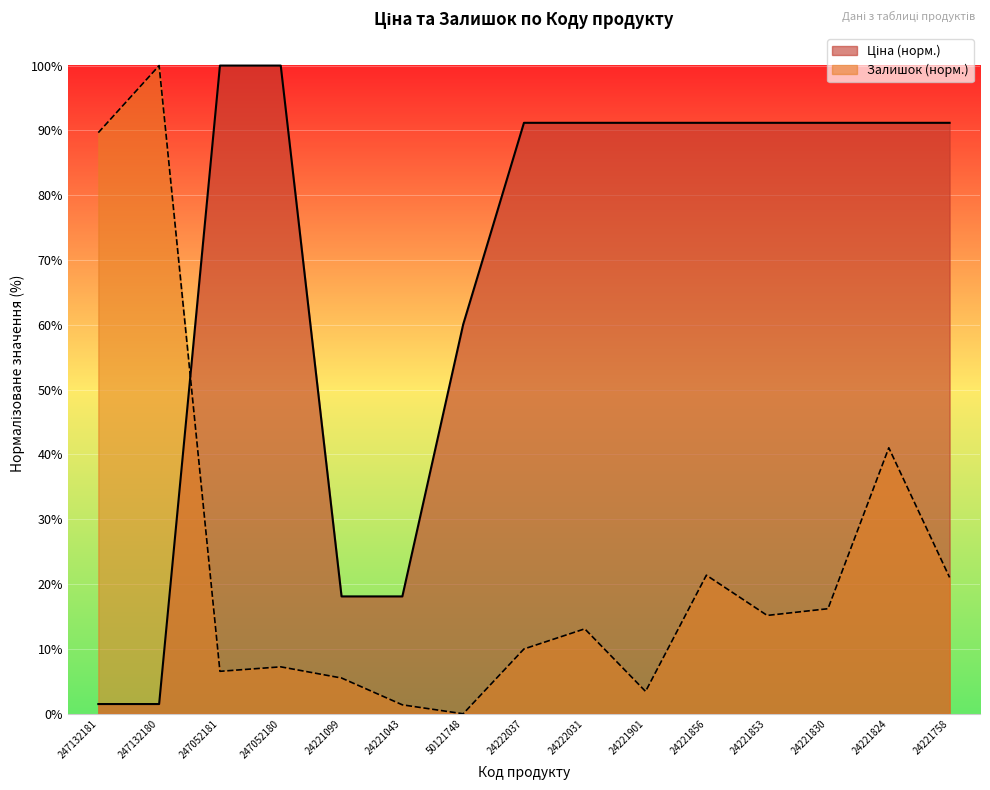

List the series in order of their peak value, highest first.

Ціна, Залишок